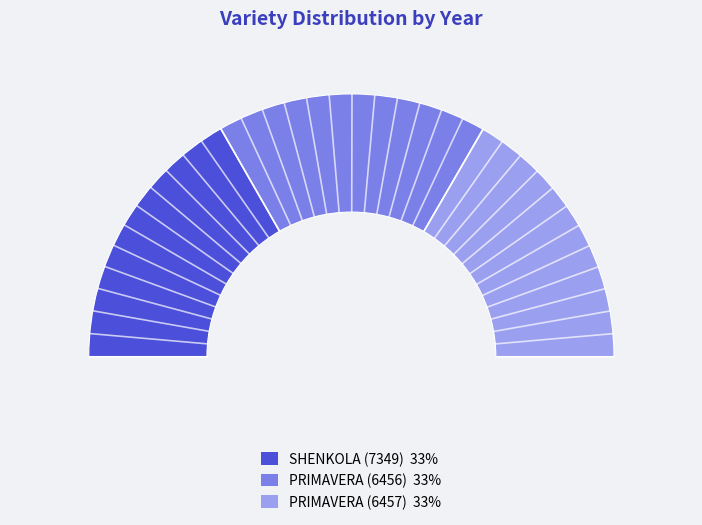

Is it true that PRIMAVERA (6456) is 33% of the pie?

True